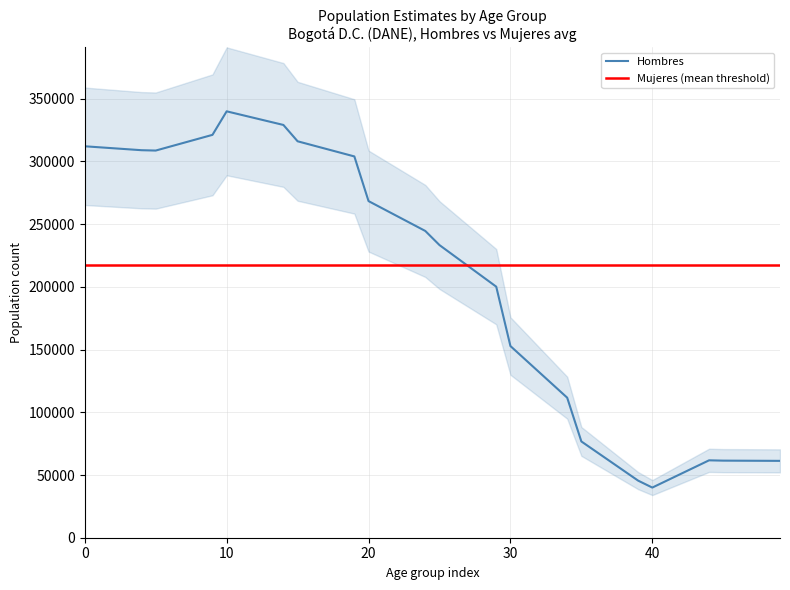

Is it true that the value at 20 is 144017?

False